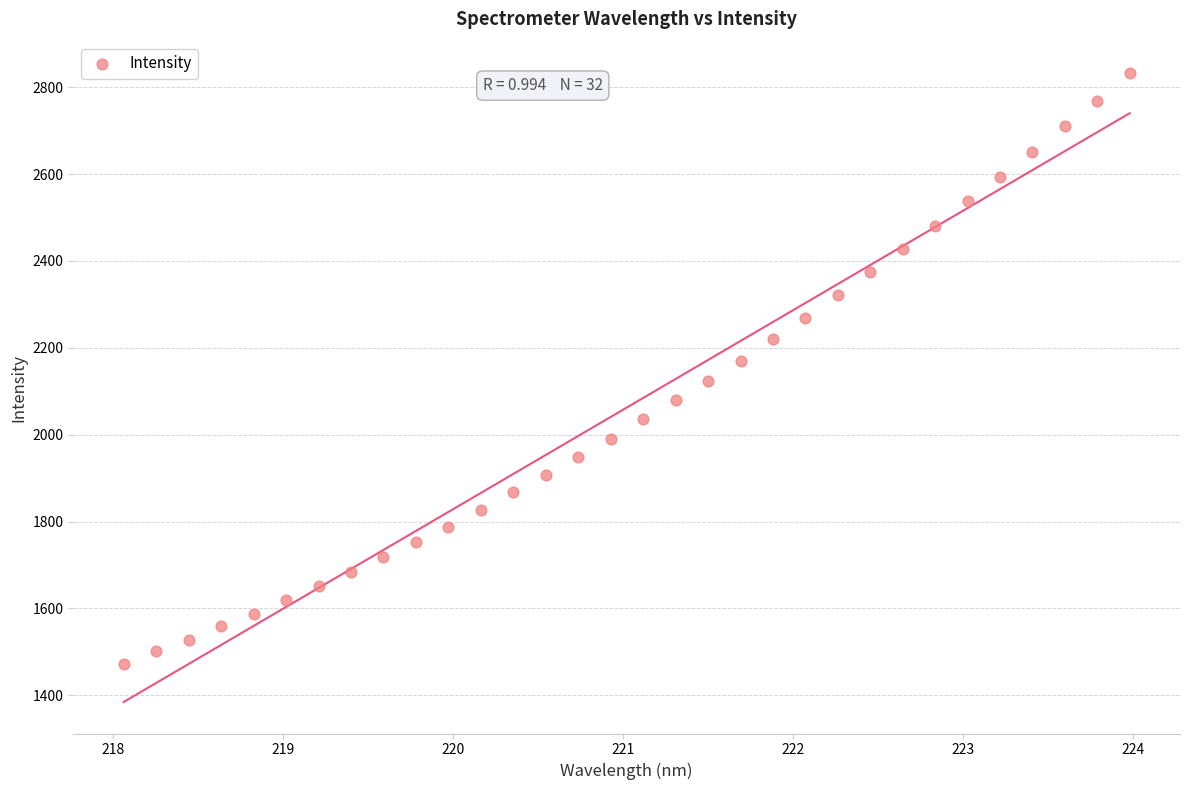

What is the range of Y values (max minus min)?

1359.9